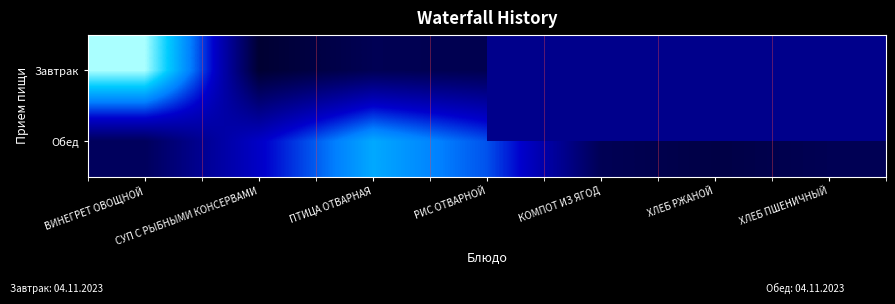

List the series in order of their peak value, highest first.

Завтрак, Обед